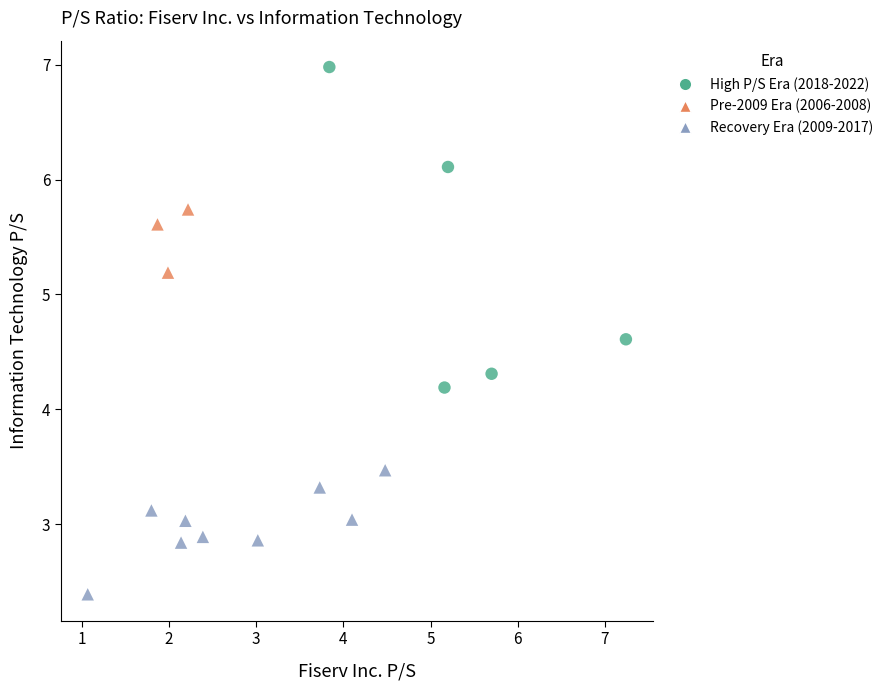

Which series contains the highest Y value?

High P/S Era (2018-2022)